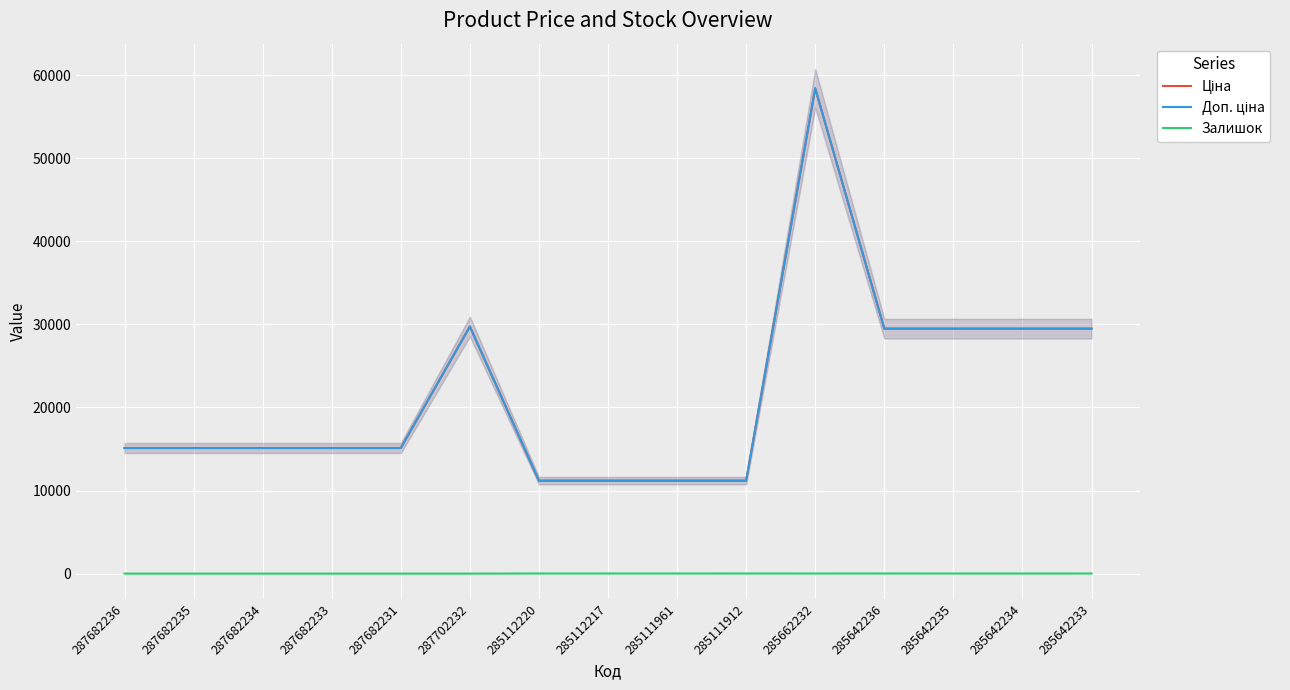

True or false: Залишок and Ціна intersect in this chart.

False